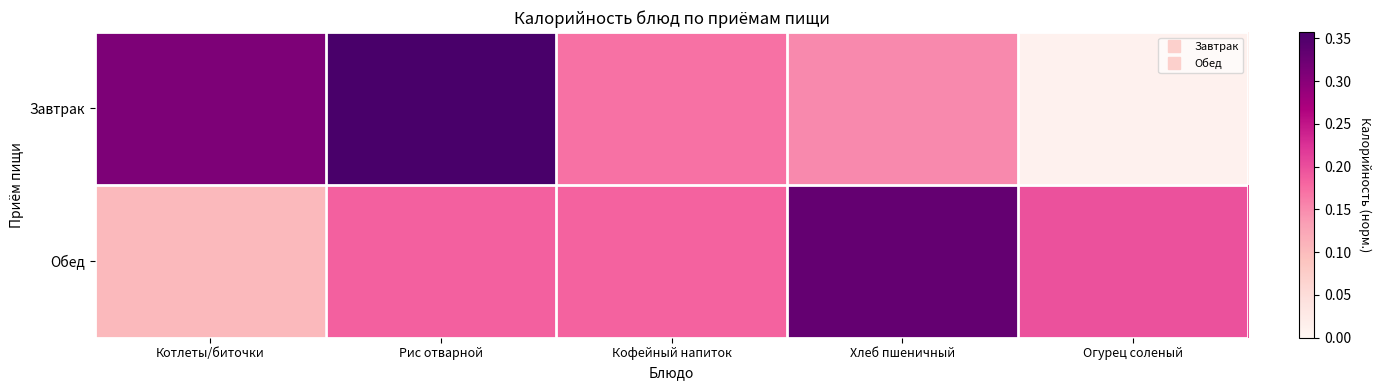

Reading left to right, list all the values displayed in this chart.

Завтрак: Котлеты/биточки=0.3	Рис отварной=0.4	Кофейный напиток=0.2	Хлеб пшеничный=0.2	Огурец соленый=0.0
Обед: Котлеты/биточки=0.1	Рис отварной=0.2	Кофейный напиток=0.2	Хлеб пшеничный=0.3	Огурец соленый=0.2